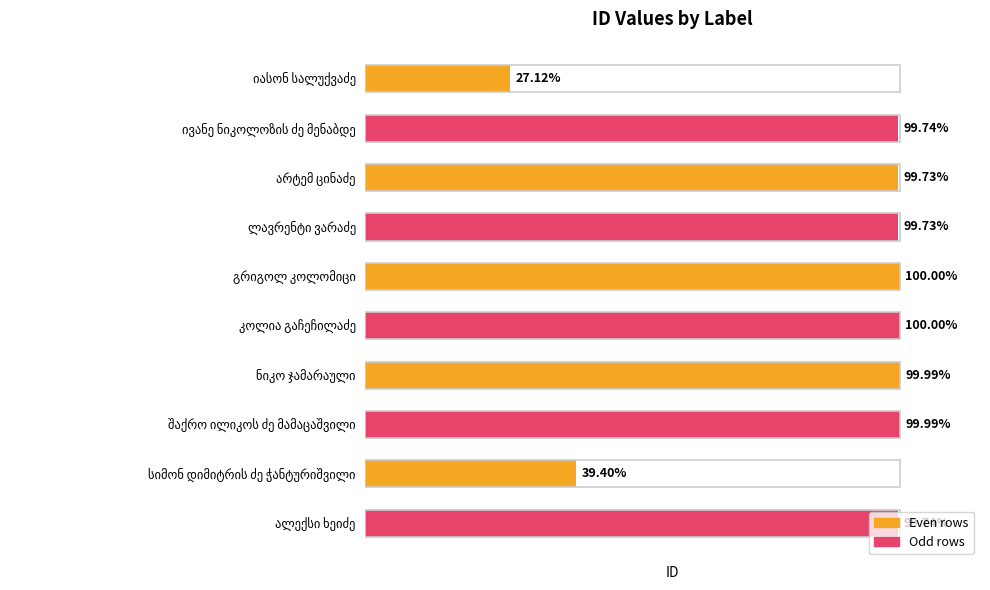

Where is the data nearest to the value 14693?

სიმონ დიმიტრის ძე ჭანტურიშვილი